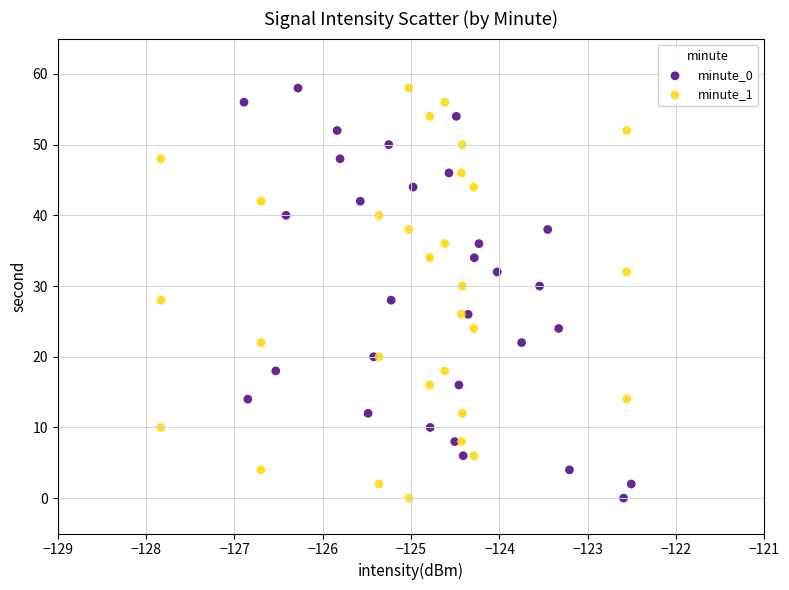

What are all the series names shown in the legend?

minute_0, minute_1